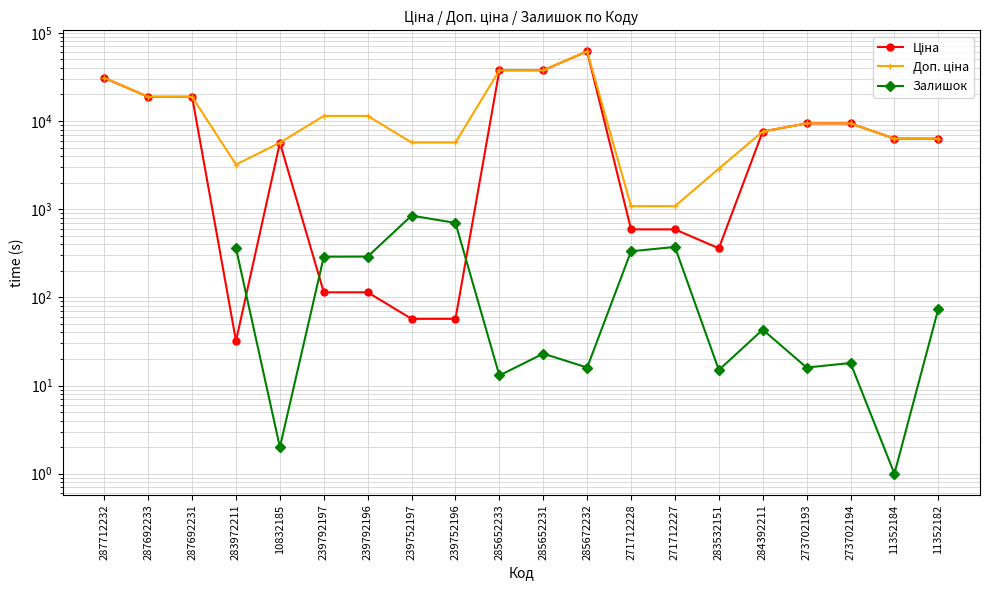

Where is the first local minimum for Залишок?

10832185